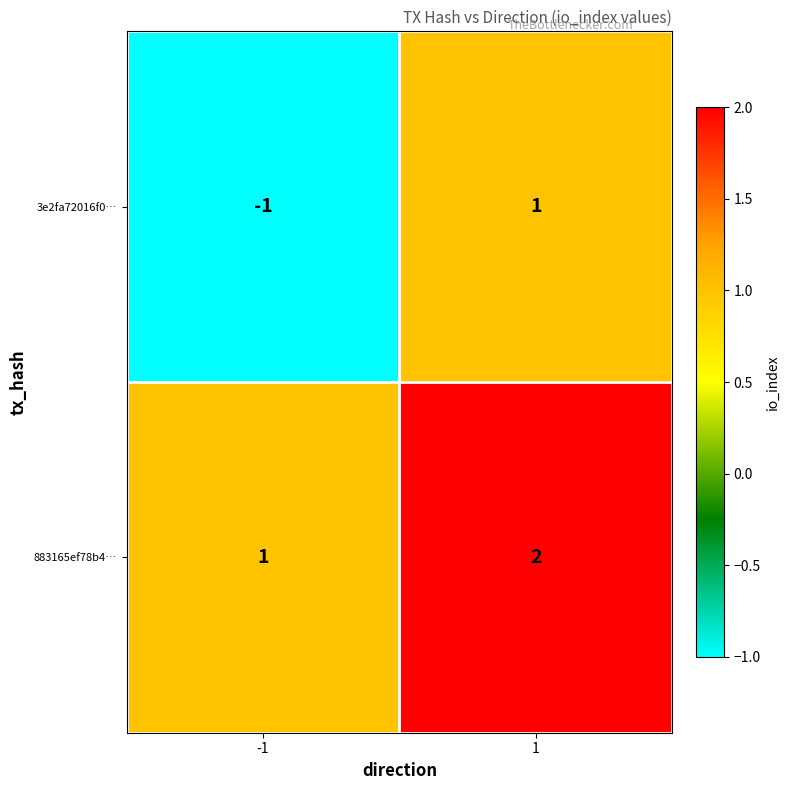

Reading right to left, what are all the values shown in this chart?

3e2fa72016f0…: 1=1	-1=-1
883165ef78b4…: 1=2	-1=1